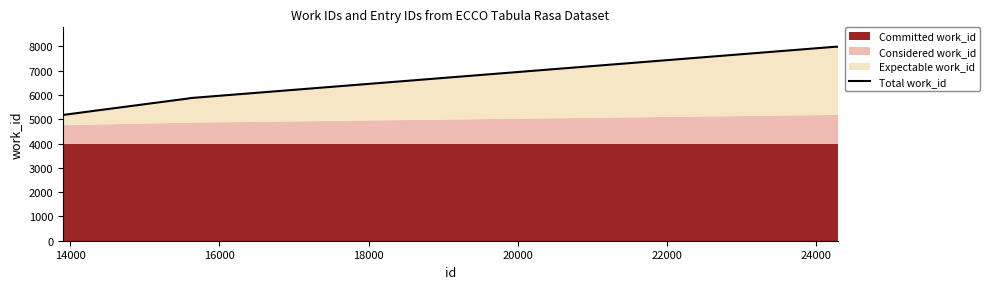

What is the difference between the second highest and second lowest values?

2617